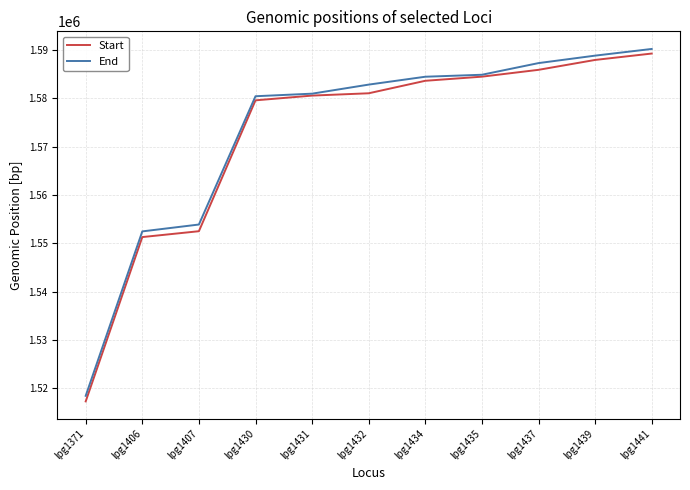

At which label does End reach its peak?

lpg1441